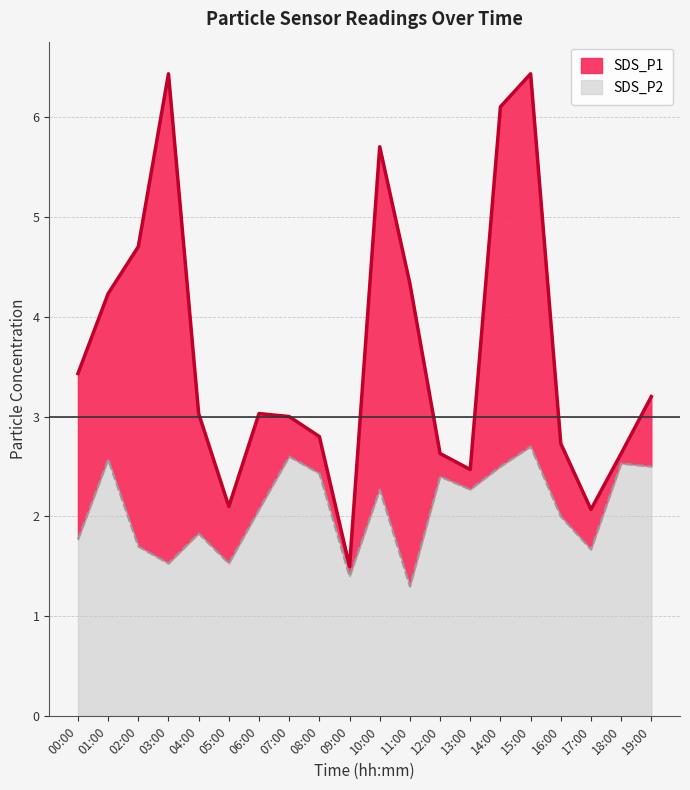

Does the chart have visible grid lines?

Yes